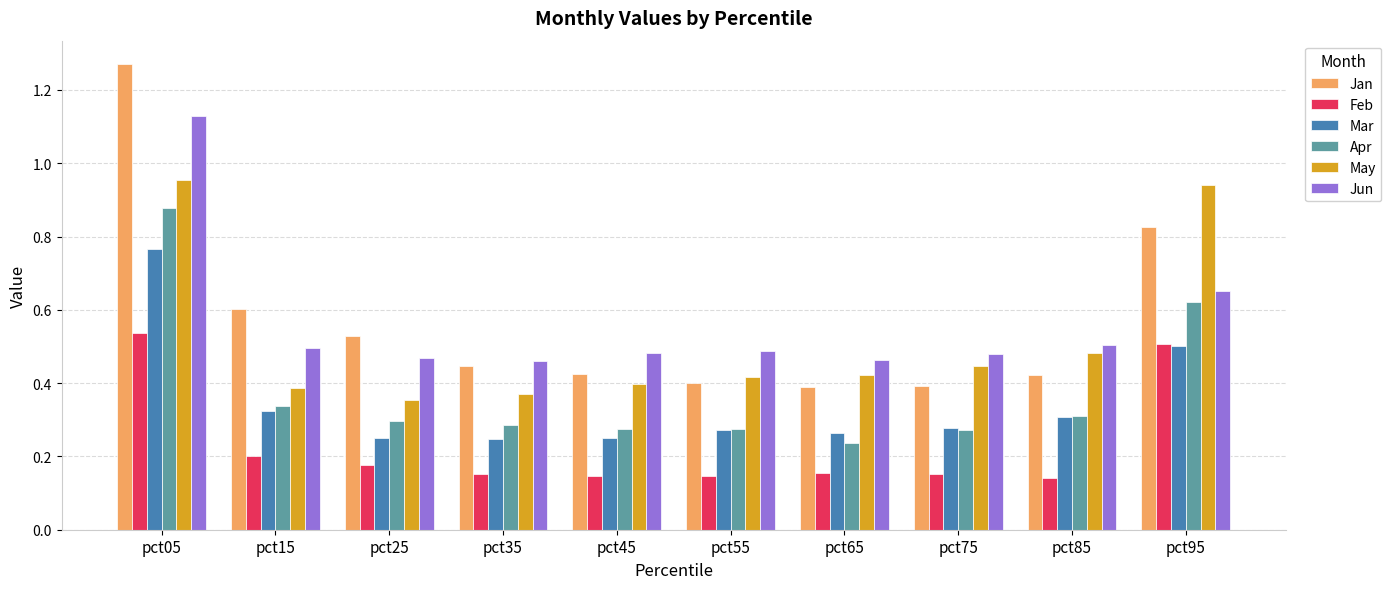

List the series in order of their peak value, highest first.

Jan, Jun, May, Apr, Mar, Feb